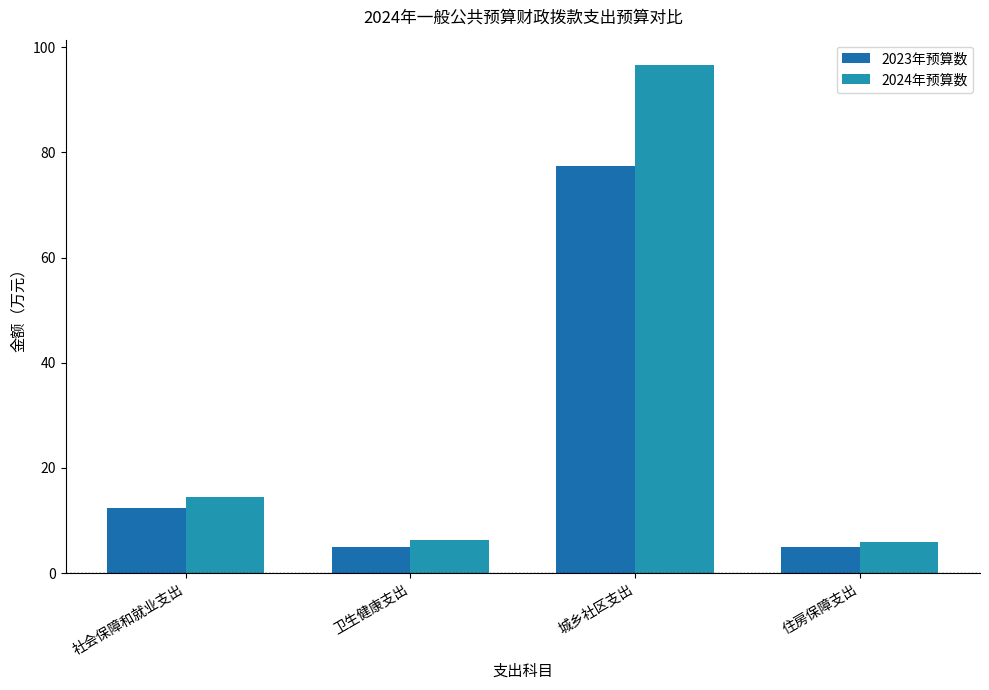

What are all the series names shown in the legend?

2023年预算数, 2024年预算数